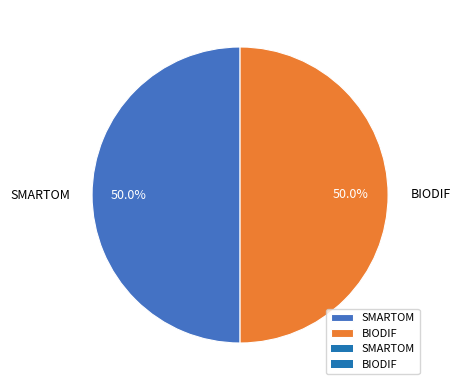

Combined, do BIODIF and SMARTOM account for over 50%?

Yes